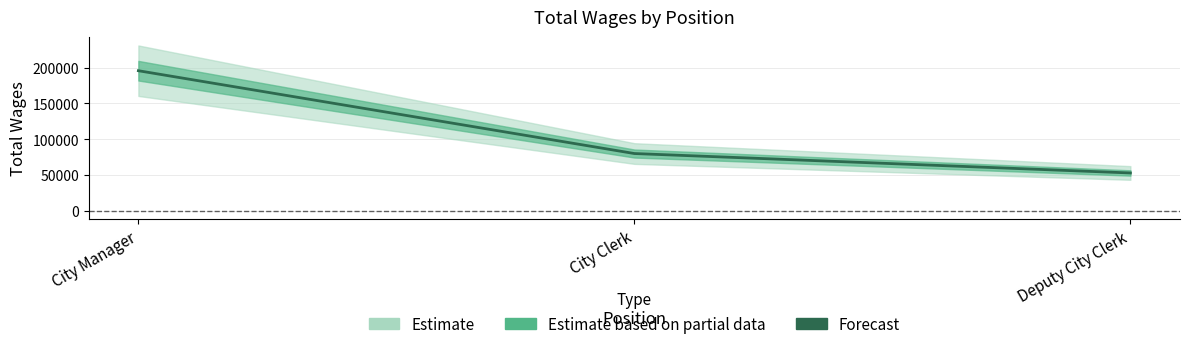

Read the value at City Manager.

195759